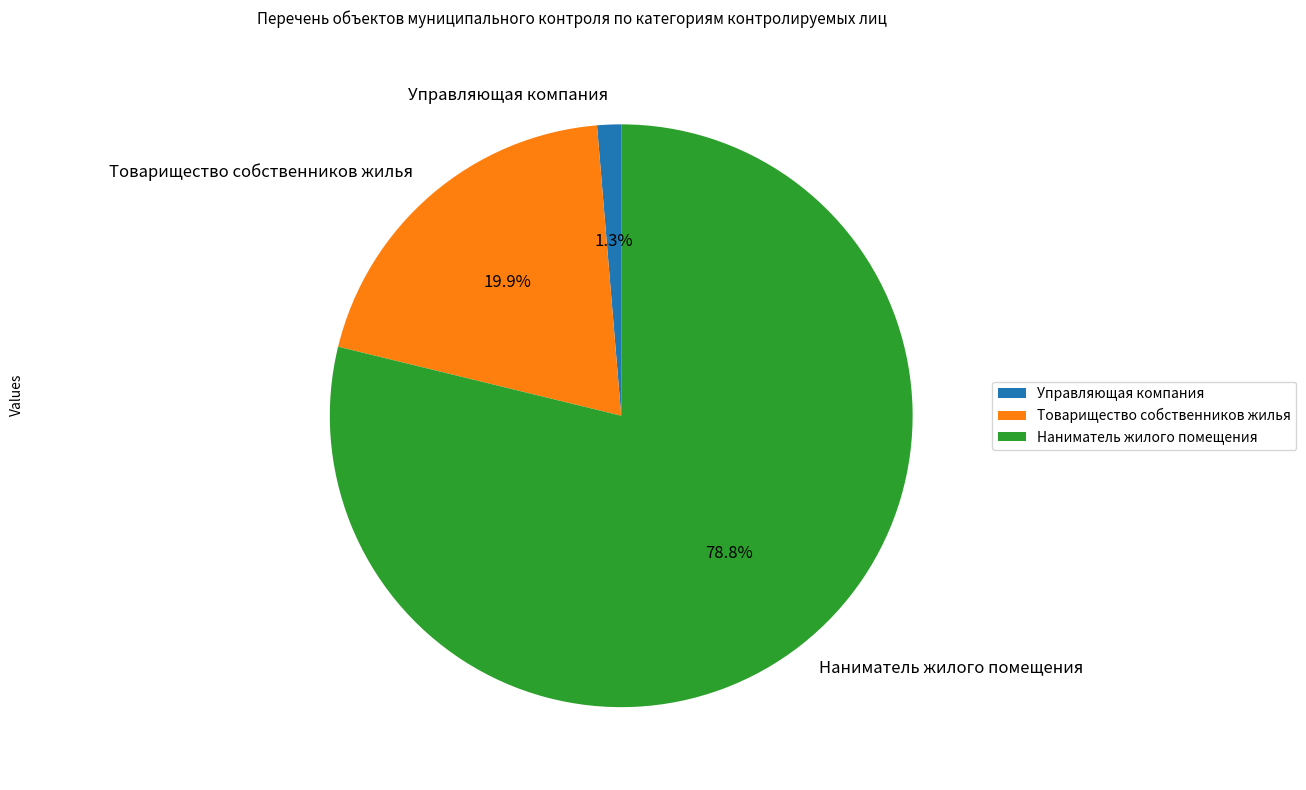

What percentage do Наниматель жилого помещения and Товарищество собственников жилья together represent?

98.7%